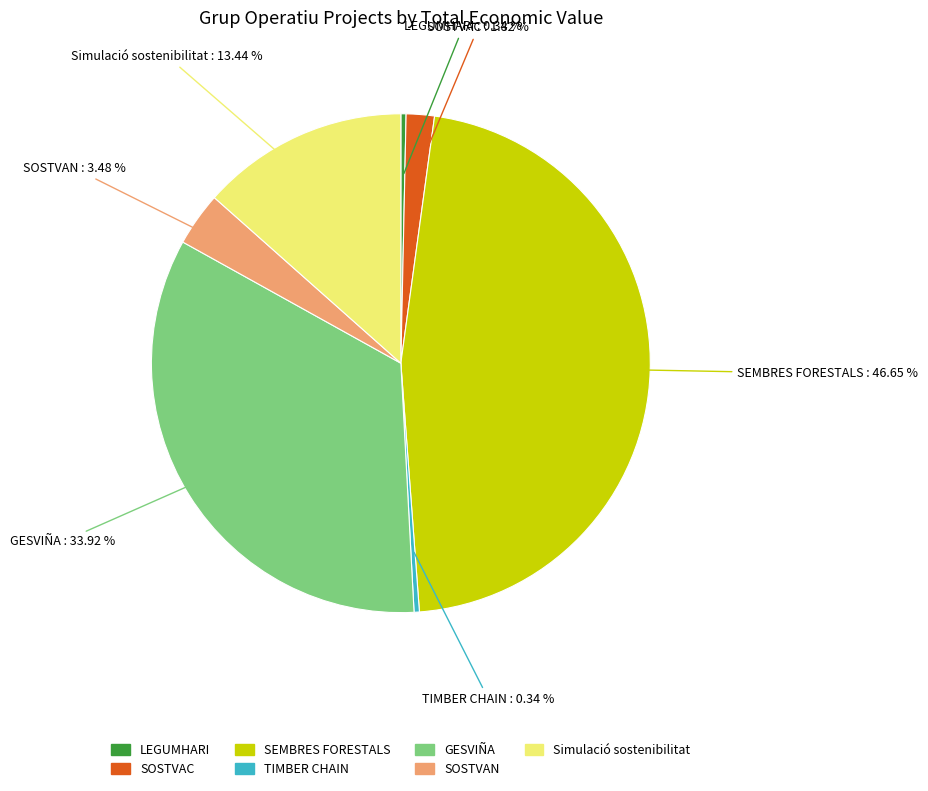

Which has a higher value, SOSTVAN or SEMBRES FORESTALS?

SEMBRES FORESTALS